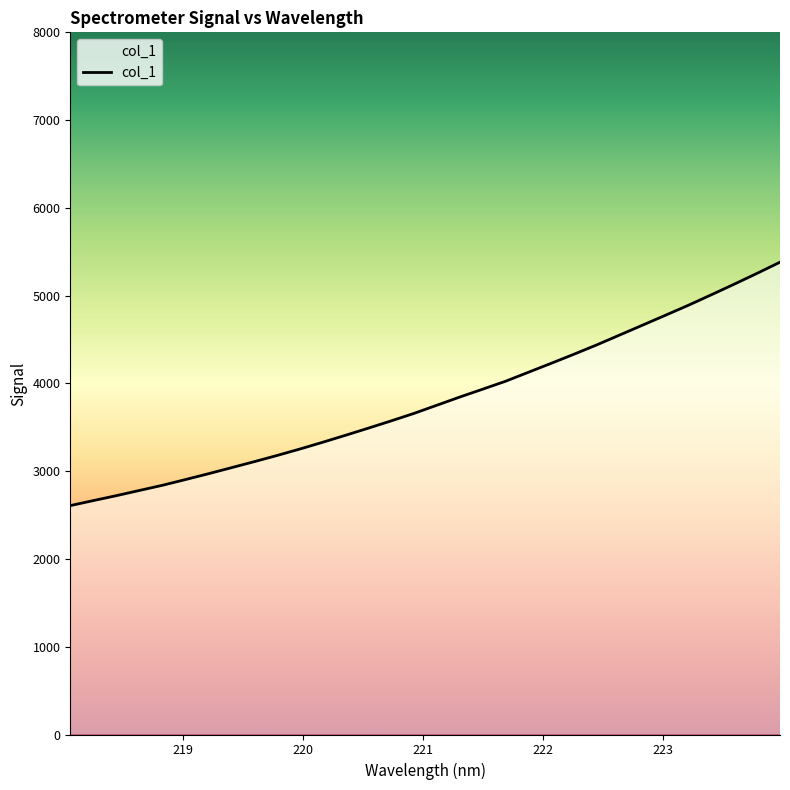

What is the maximum value shown in the chart?

5381.3